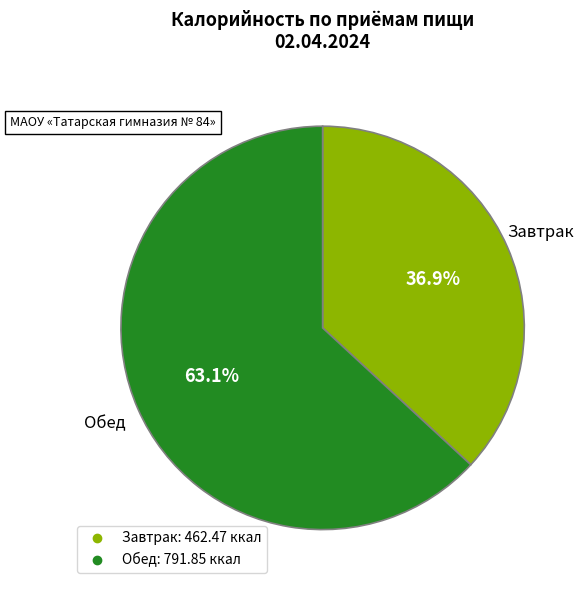

Is it true that Обед is 71% of the pie?

False